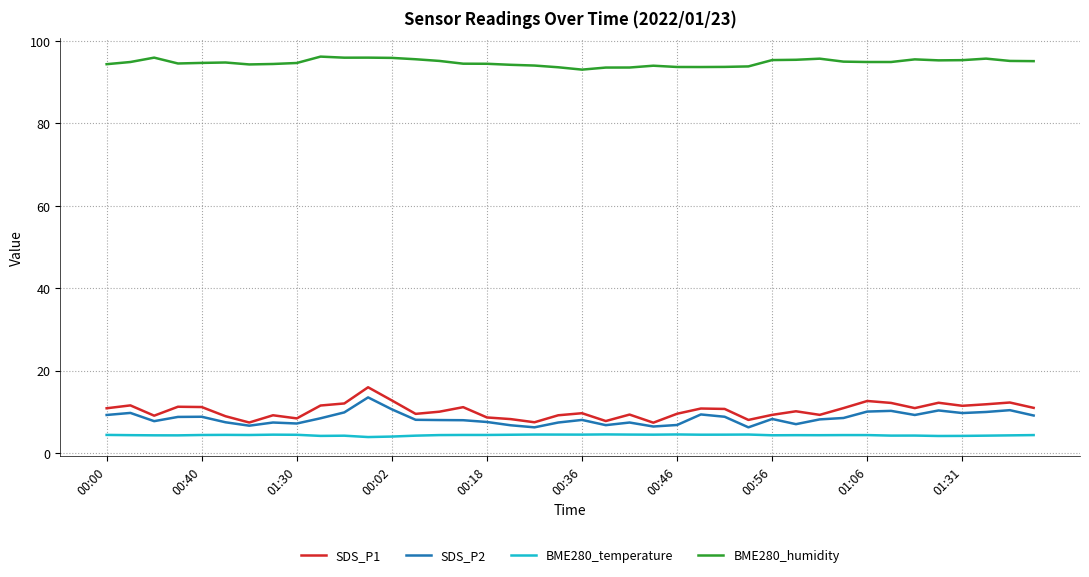

Which series has the largest total across all categories?

BME280_humidity